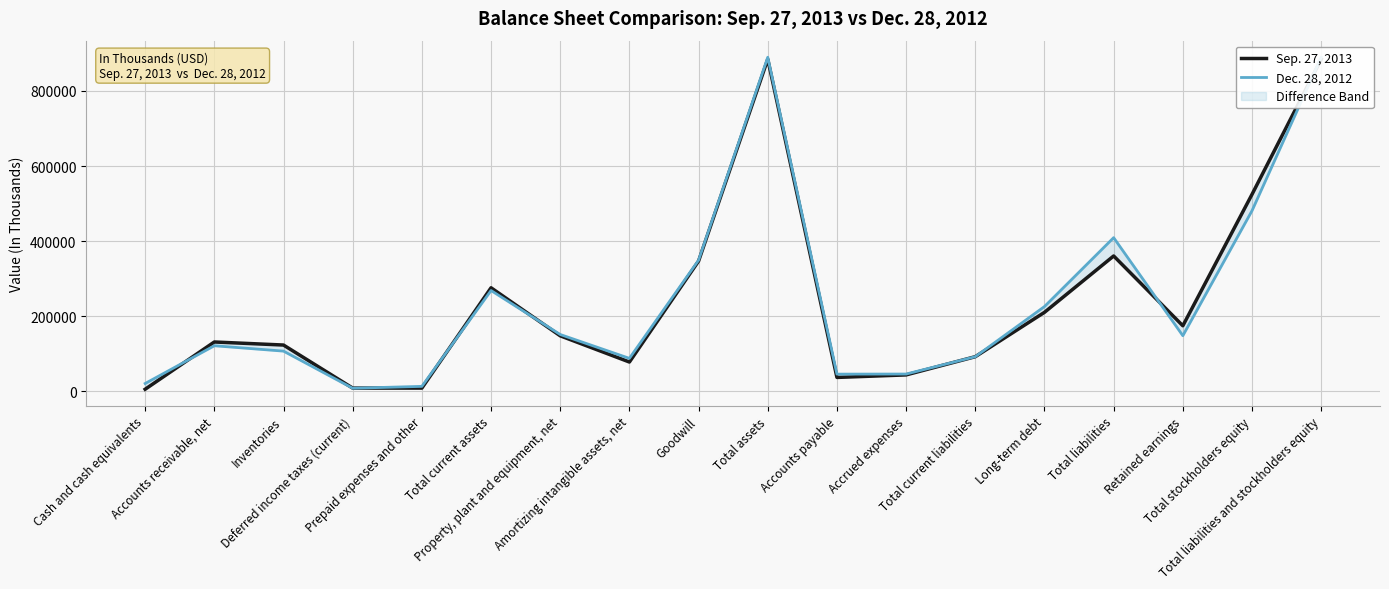

How many times do Dec. 28, 2012 and Sep. 27, 2013 cross each other?

6